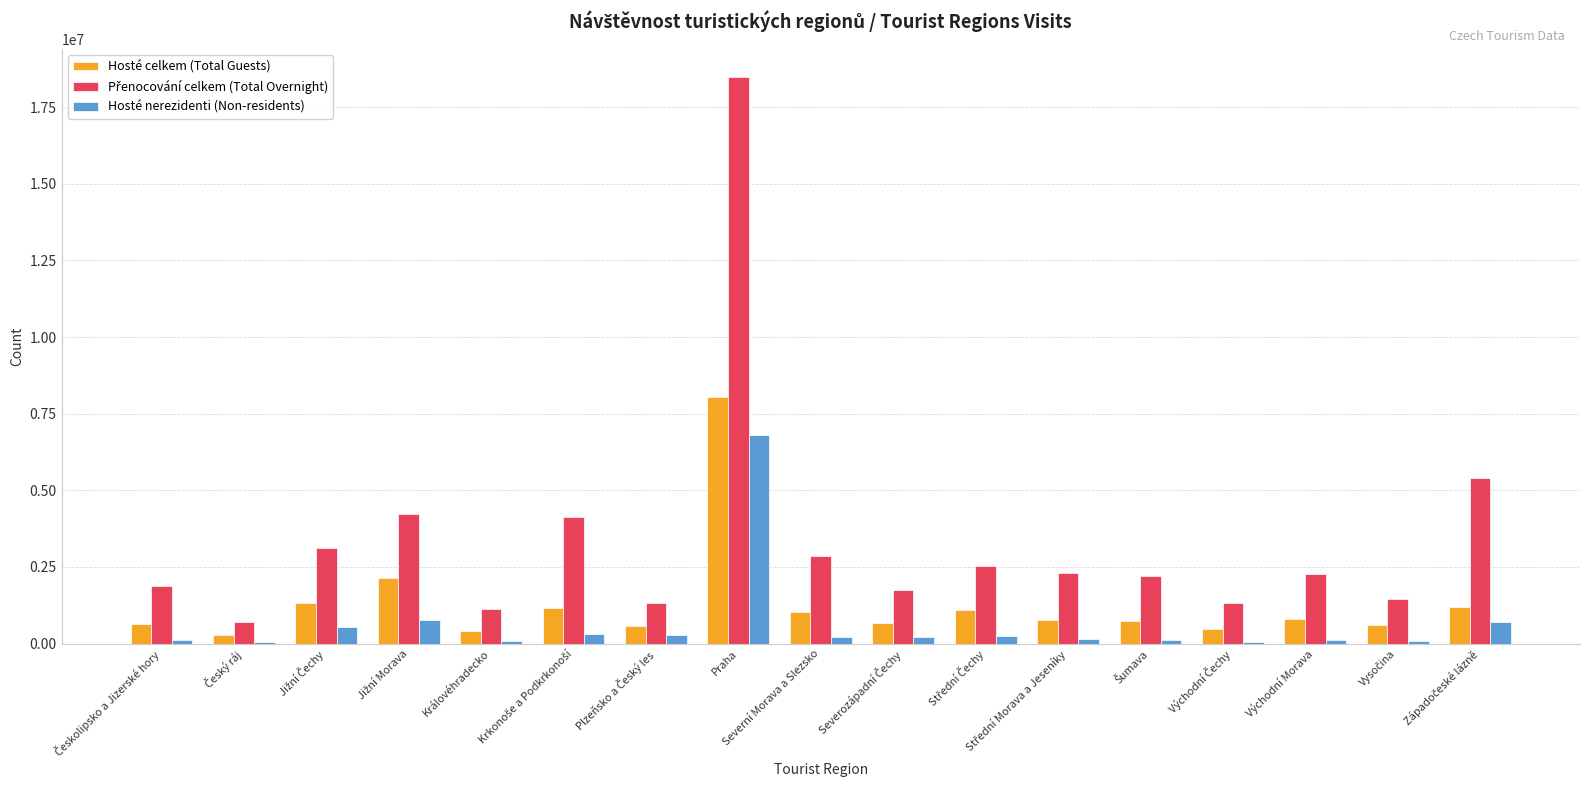

Which category has the highest value in the Hosté celkem (Total Guests) series?

Praha